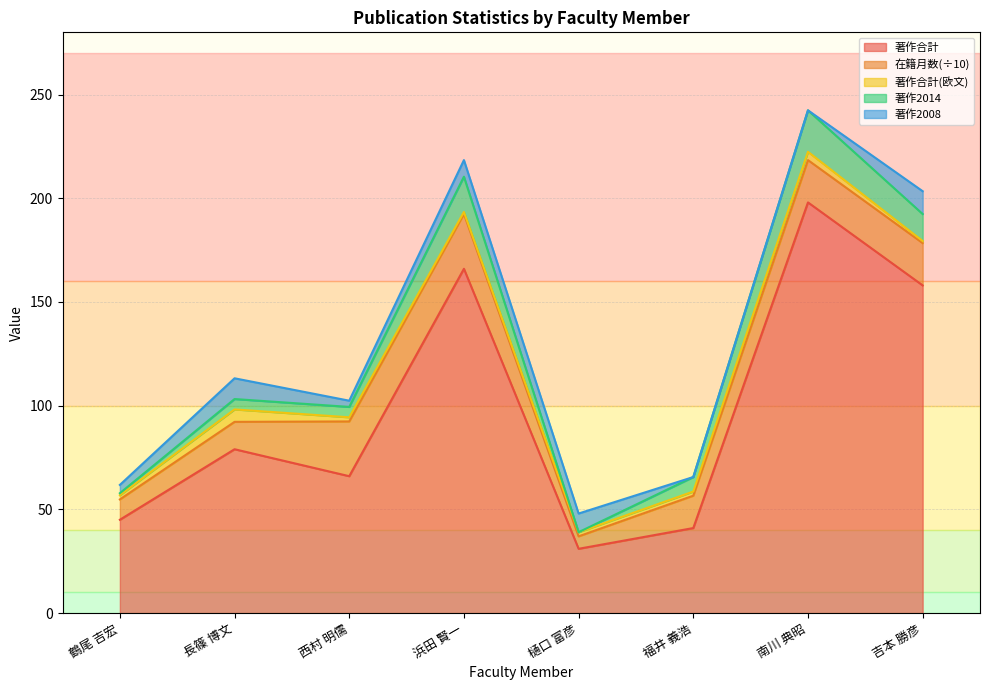

What are all the series names shown in the legend?

著作合計, 在籍月数(÷10), 著作合計(欧文), 著作2014, 著作2008